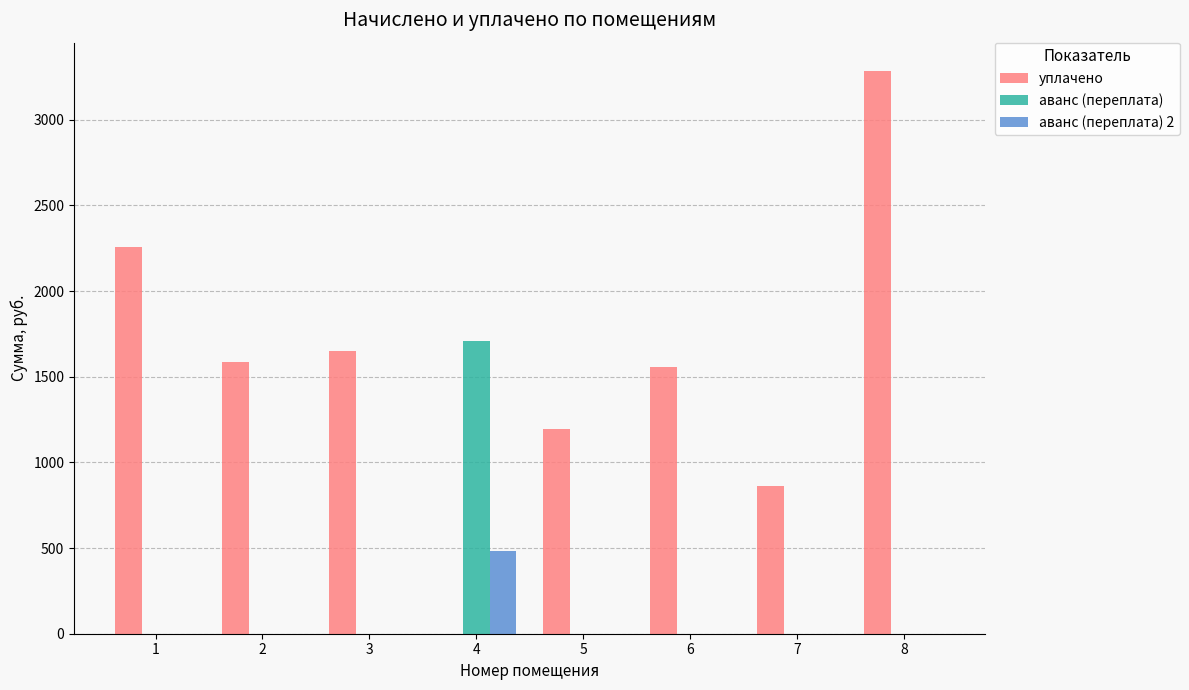

At which category is the sum across all series the highest?

8